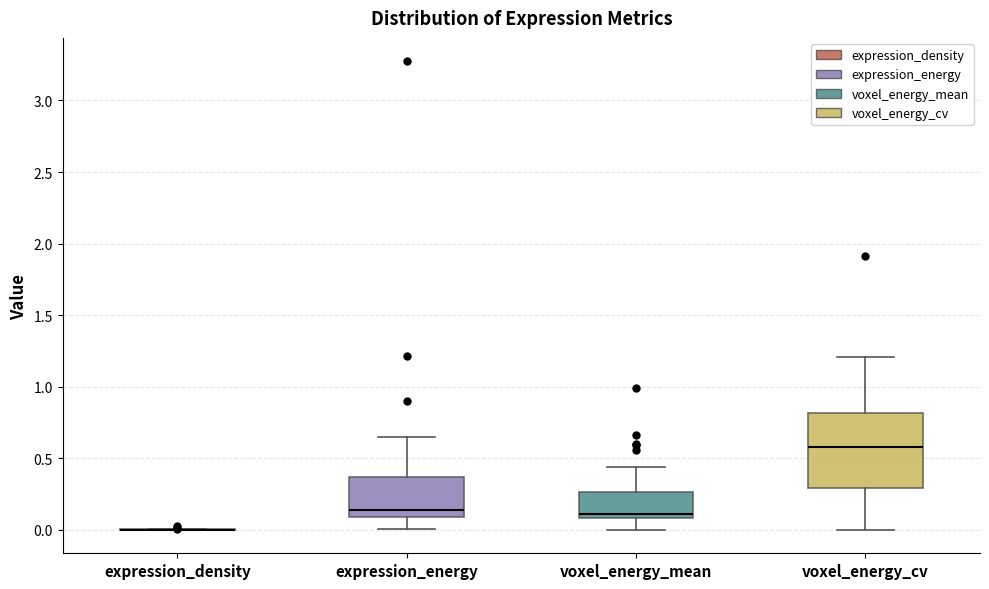

Reading left to right, read every box against the y-axis: the position of its median line, the range the box covers, and the ends of its whiskers. The values are not printed on the chart, so give them approximately, as read against the axis.

expression_density: box collapsed to a line at 0.00, whiskers 0.00 to 0.00
expression_energy: median 0.15, box 0.10 to 0.35, whiskers 0.00 to 0.65
voxel_energy_mean: median 0.10 (just above the box's lower edge), box 0.10 to 0.25, whiskers 0.00 to 0.45
voxel_energy_cv: median 0.60, box 0.30 to 0.80, whiskers 0.00 to 1.20